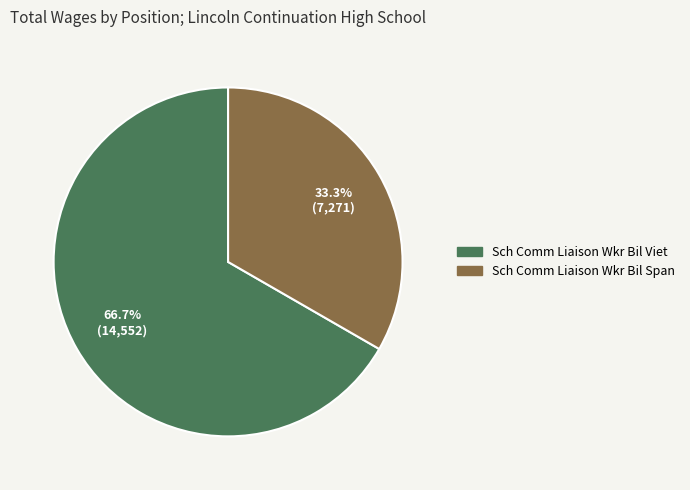

Is the sum of Sch Comm Liaison Wkr Bil Viet and Sch Comm Liaison Wkr Bil Span greater than half?

Yes